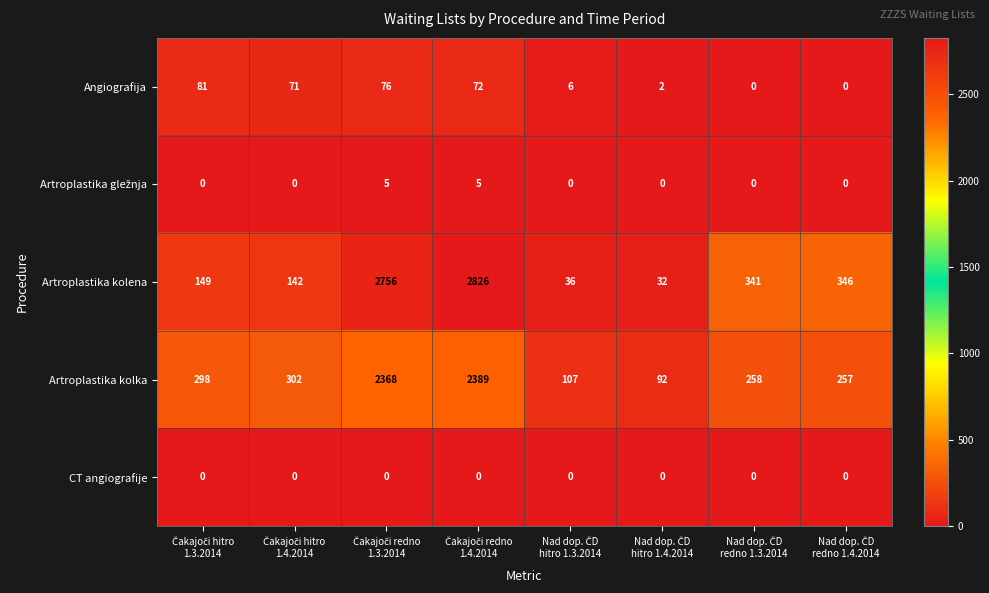

What is the difference between the maximum and minimum values in the Artroplastika kolena series?

2794